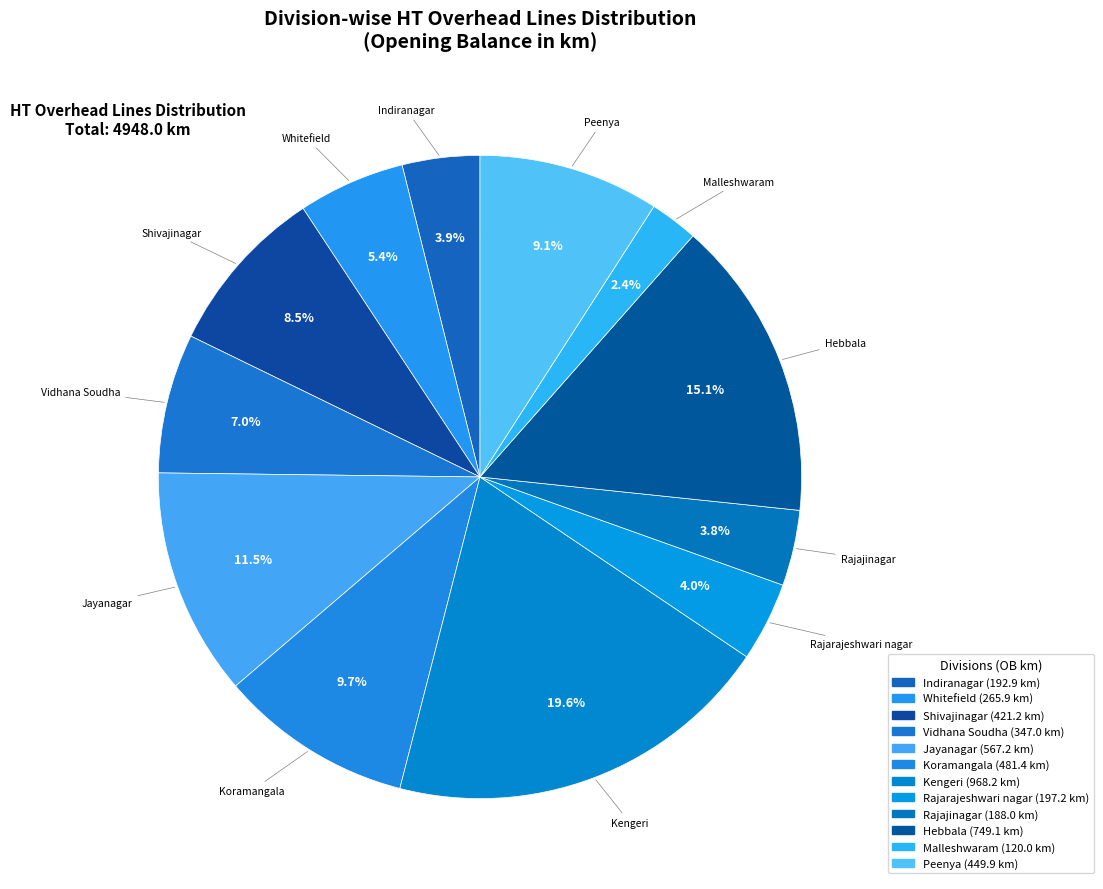

To the nearest percent, what is the average slice percentage?

8%